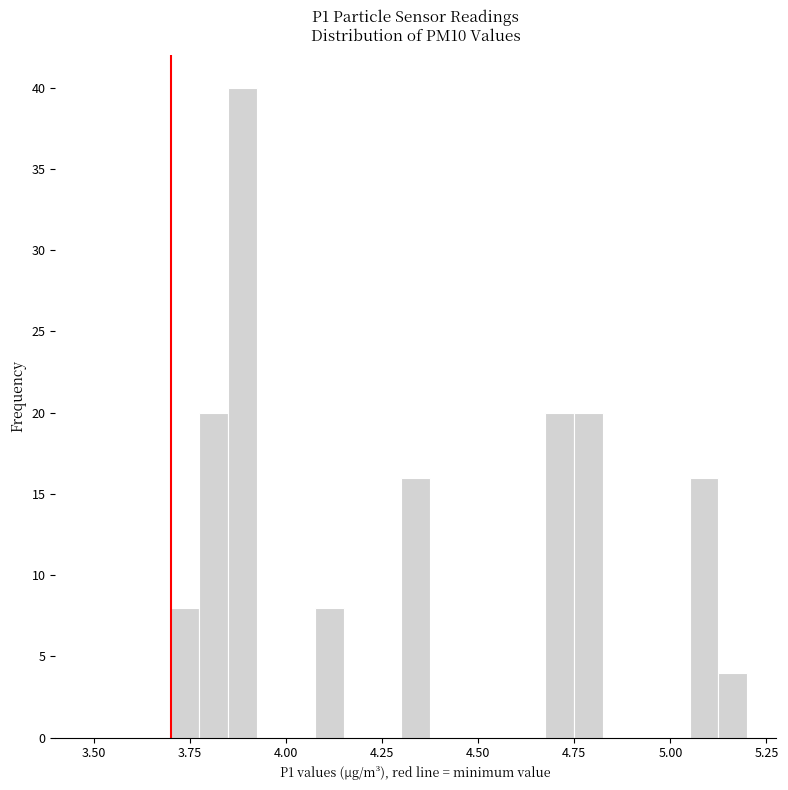

Around what value on the x-axis is the tallest bar? Give the approximate position of its centre, as read against the axis.

3.90